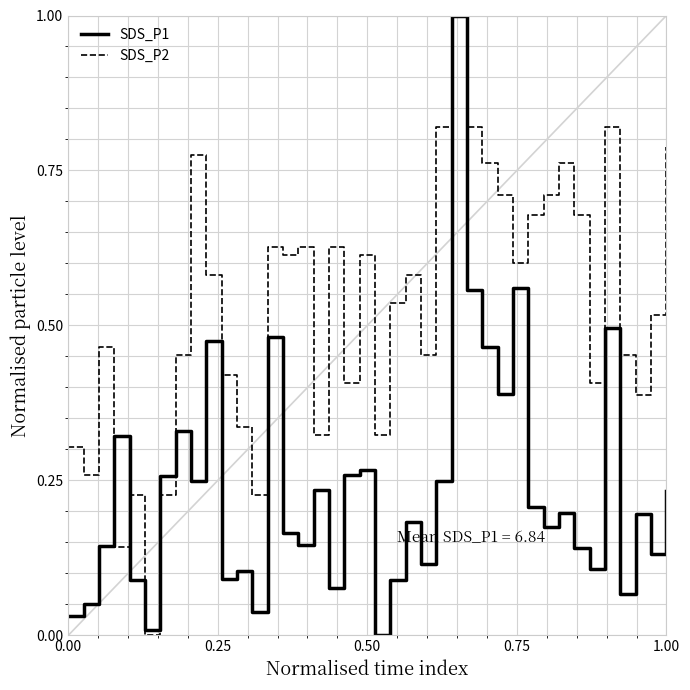

What are all the series names shown in the legend?

SDS_P1, SDS_P2